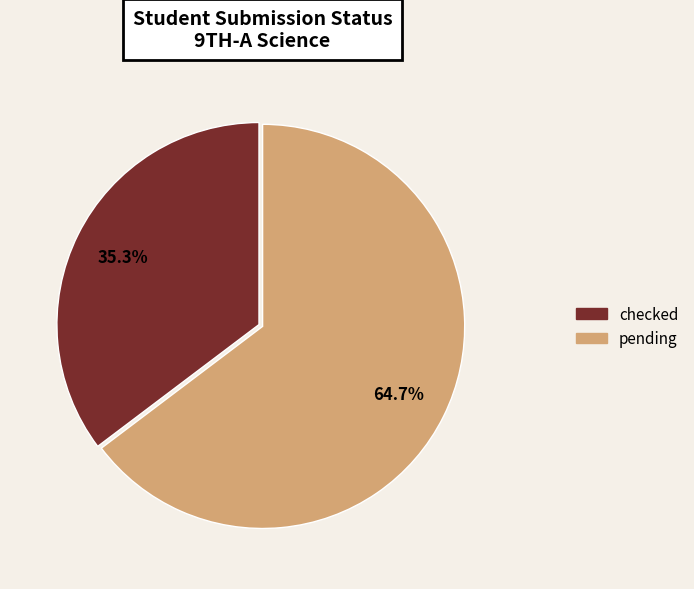

Which category has the smallest portion of the pie?

checked